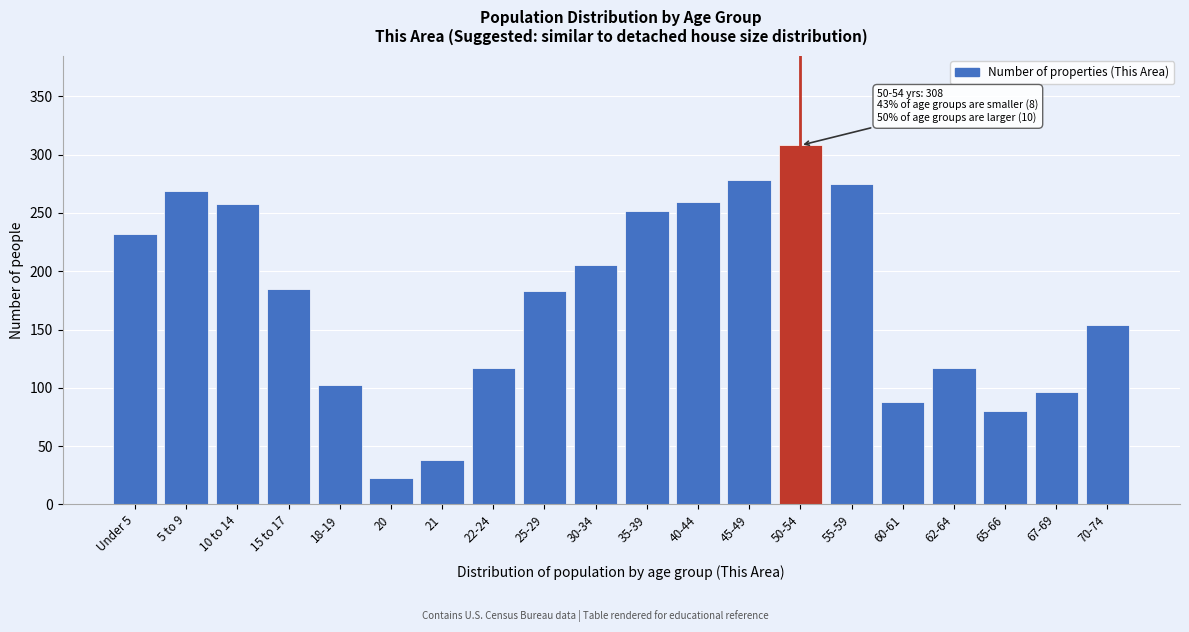

What is the value of the 8th bar from the left?

117